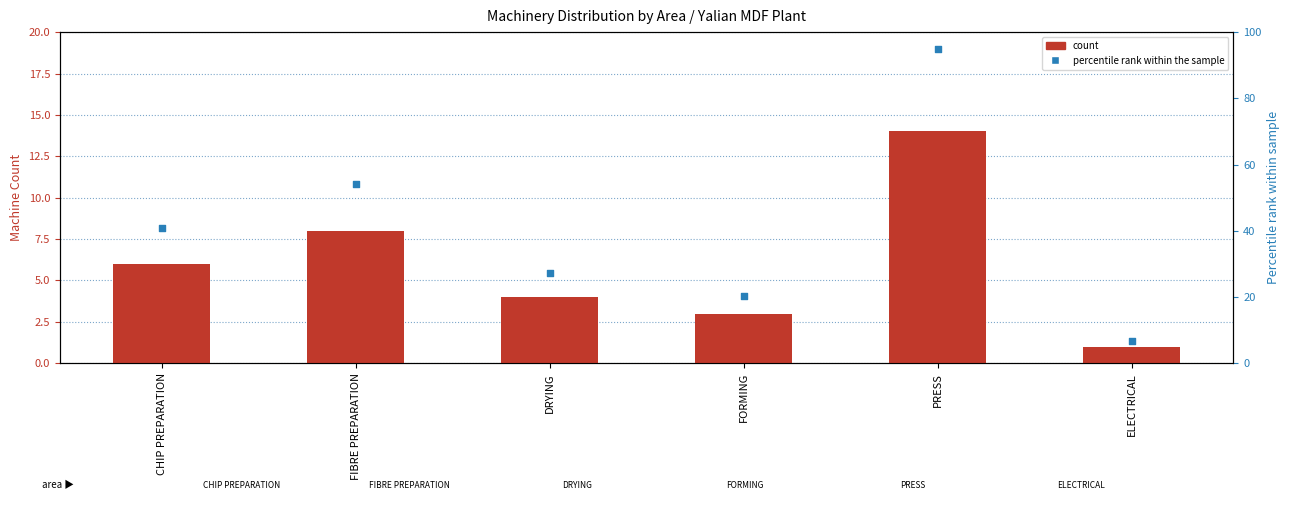

What is the total value across all series at PRESS?

109.0